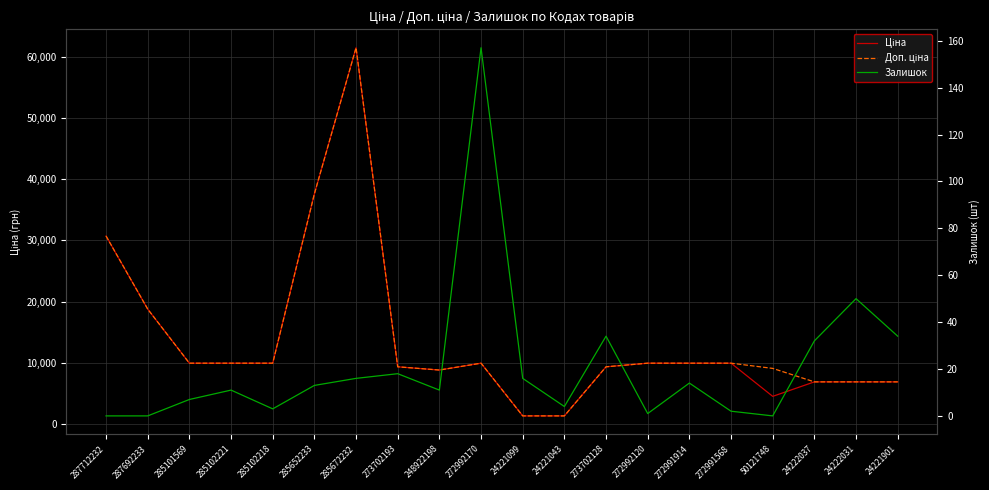

Reading right to left, list all the values displayed in this chart.

Ціна: 24221901=6925.7	24222031=6925.7	24222037=6925.7	50121748=4561.9	272991568=9975.0	272991914=9975.0	272992120=9975.0	273702128=9384.0	24221043=1375.4	24221099=1375.4	272992170=9975.0	248922198=8856.7	273702193=9384.0	285672232=61434.3	285652233=37593.6	285102218=9975.0	285102221=9975.0	285101569=9975.0	287692233=18796.8	287712232=30717.1
Доп. ціна: 24221901=6925.7	24222031=6925.7	24222037=6925.7	50121748=9123.7	272991568=9975.0	272991914=9975.0	272992120=9975.0	273702128=9384.0	24221043=1375.0	24221099=1375.0	272992170=9975.0	248922198=8856.7	273702193=9384.0	285672232=61434.3	285652233=37593.6	285102218=9975.0	285102221=9975.0	285101569=9975.0	287692233=18796.8	287712232=30717.1
Залишок: 24221901=34.0	24222031=50.0	24222037=32.0	50121748=0.0	272991568=2.0	272991914=14.0	272992120=1.0	273702128=34.0	24221043=4.0	24221099=16.0	272992170=157.0	248922198=11.0	273702193=18.0	285672232=16.0	285652233=13.0	285102218=3.0	285102221=11.0	285101569=7.0	287692233=0.0	287712232=0.0